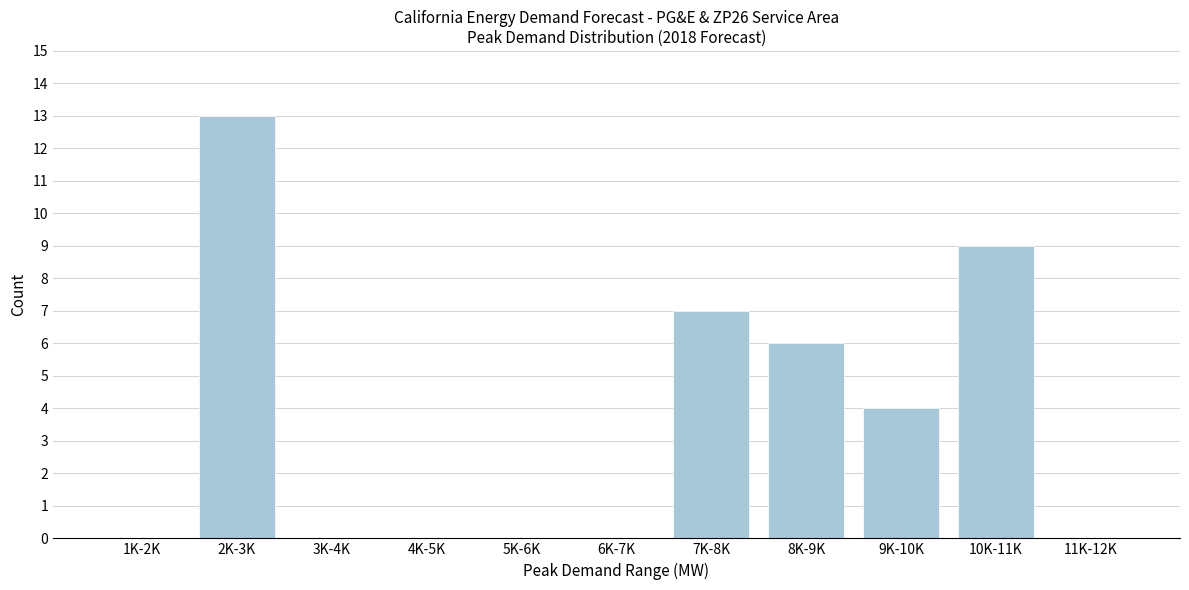

Reading right to left, what are all the values shown in this chart?

11K-12K=0	10K-11K=9	9K-10K=4	8K-9K=6	7K-8K=7	6K-7K=0	5K-6K=0	4K-5K=0	3K-4K=0	2K-3K=13	1K-2K=0